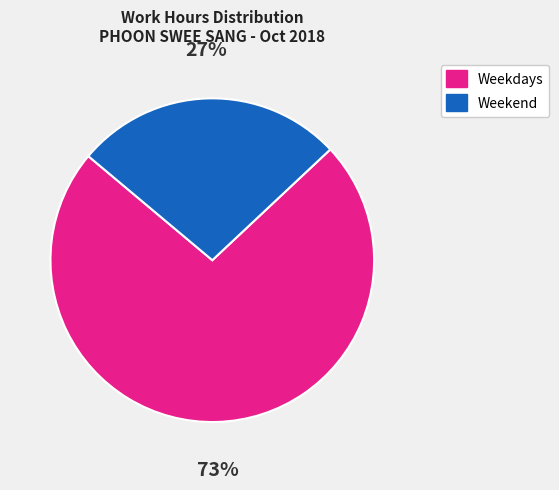

To the nearest percent, what is the average slice percentage?

50%